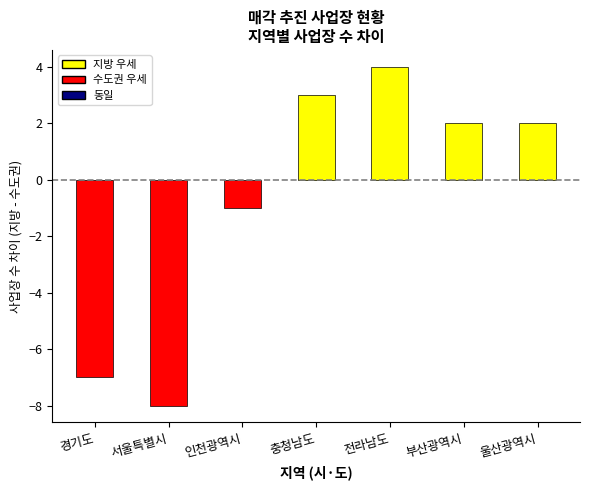

Are the bars grouped side by side (vs. stacked)?

No